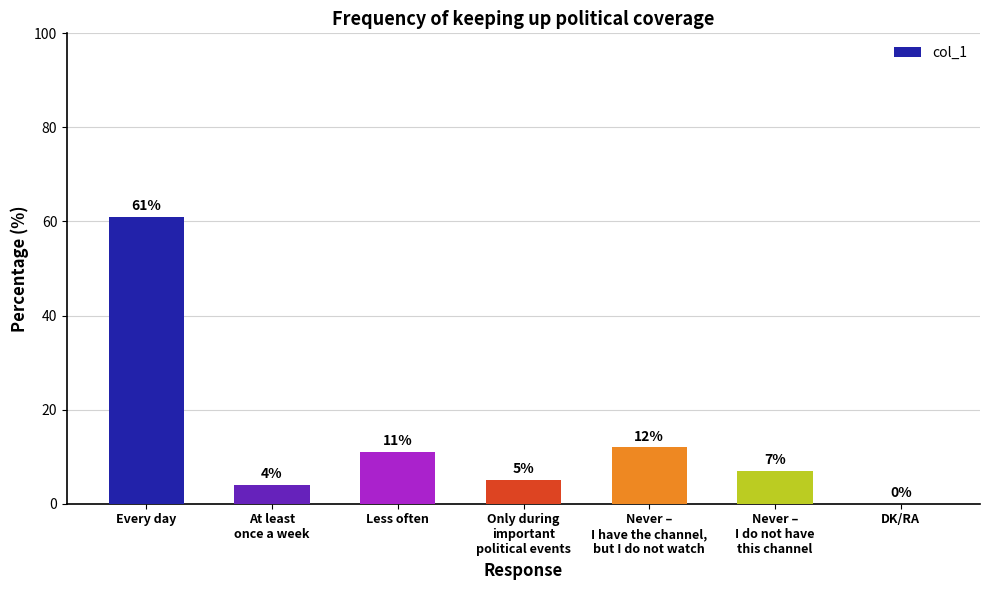

What is the sum of all values?

100